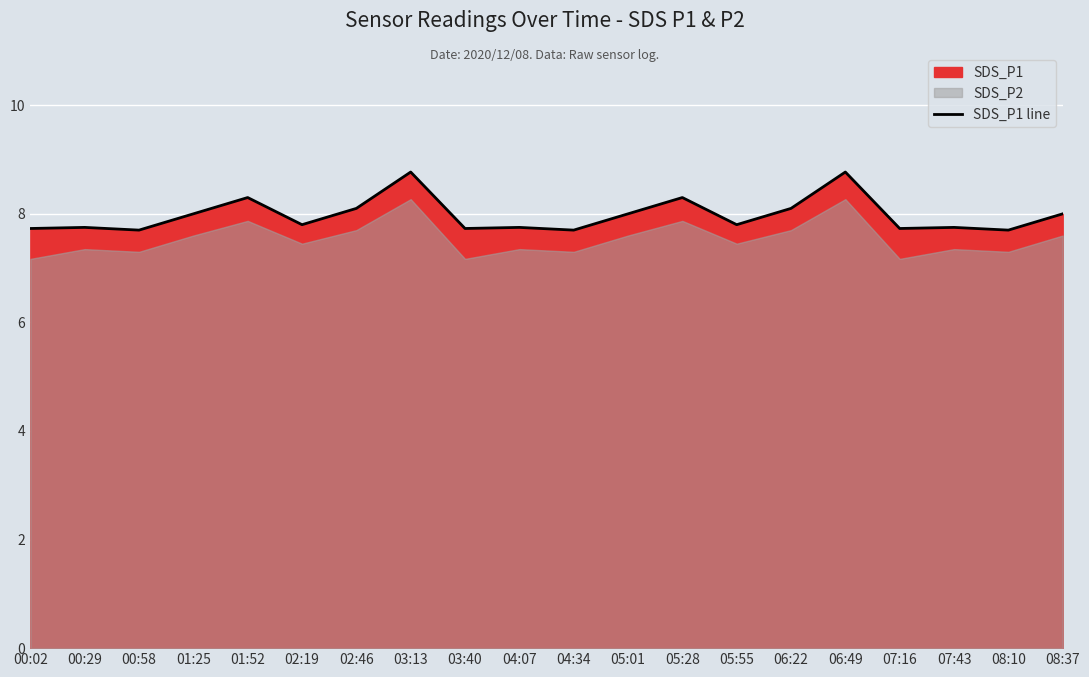

What is the change in value from 01:52 to 06:22?

-0.2